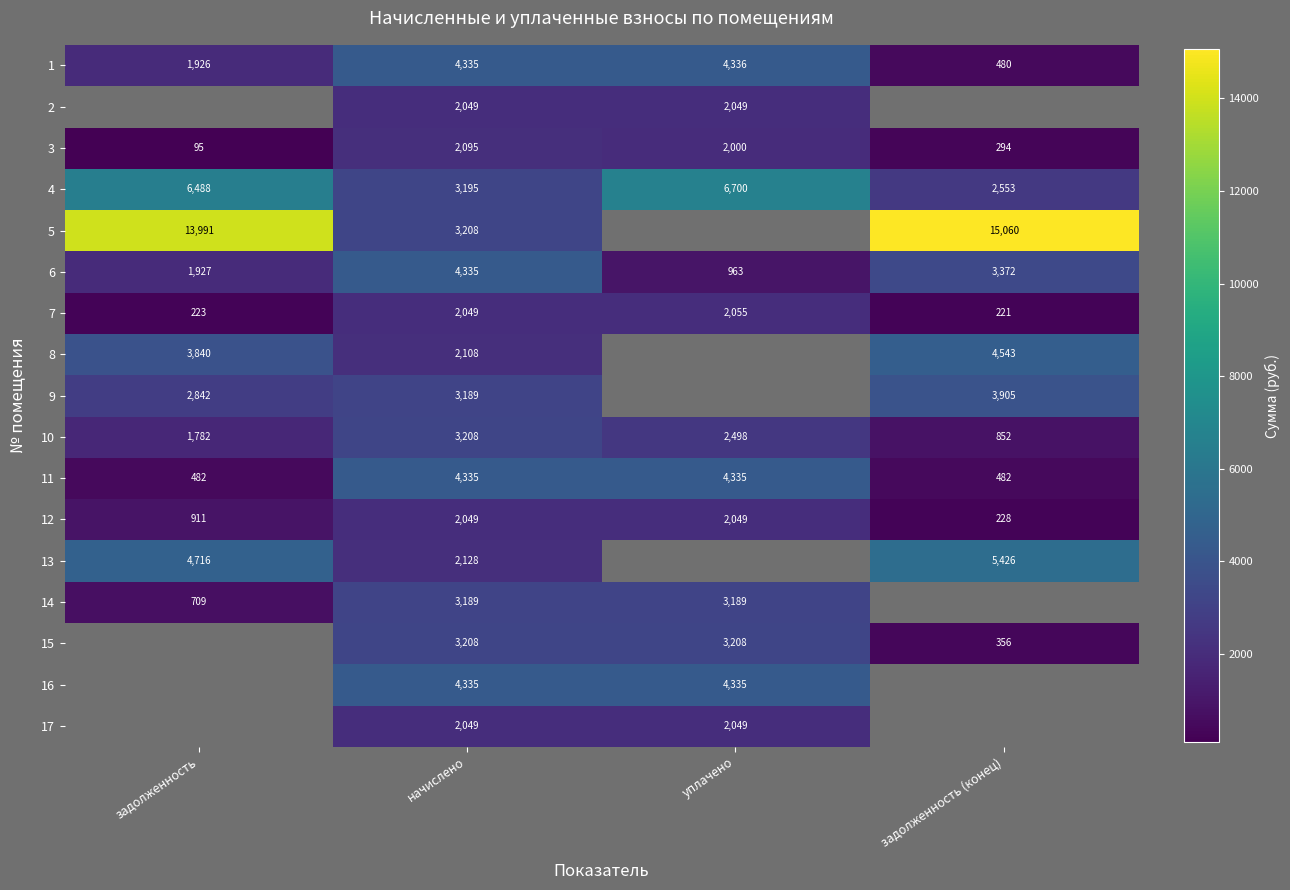

True or false: 1 has a value of 594.6 at задолженность.

False